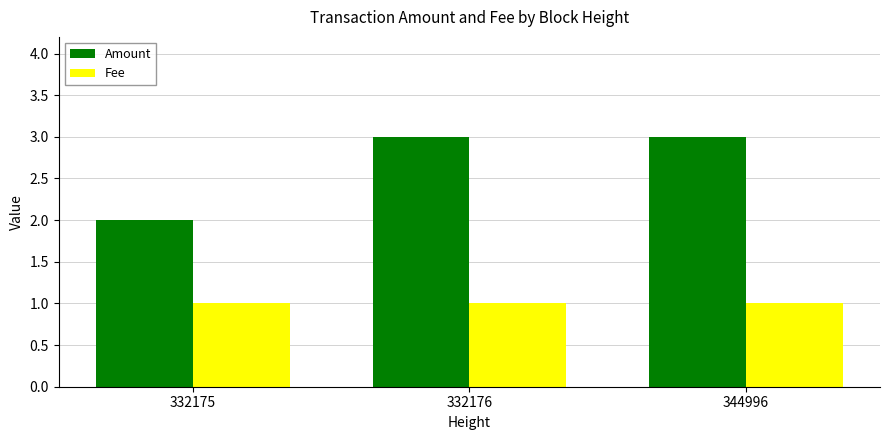

Are the bars horizontal?

No